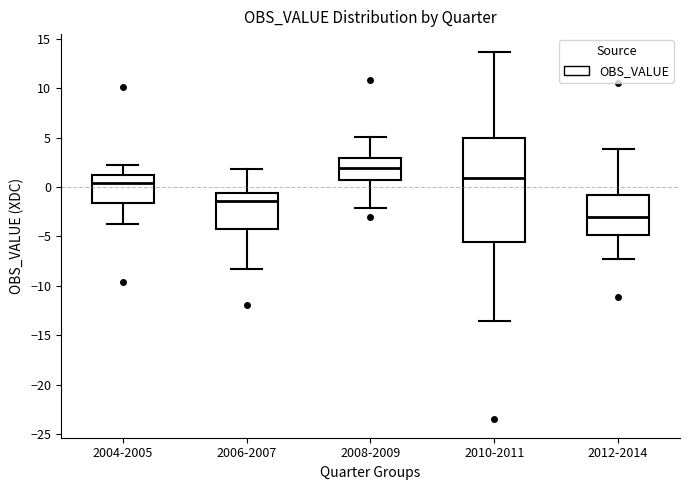

Reading left to right, read every box against the y-axis: the position of its median line, the range the box covers, and the ends of its whiskers. The values are not printed on the chart, so give them approximately, as read against the axis.

2004-2005: median 0.5, box -1.5 to 1.0, whiskers -3.5 to 2.0
2006-2007: median -1.5, box -4.0 to -0.5, whiskers -8.5 to 2.0
2008-2009: median 2.0, box 0.5 to 3.0, whiskers -2.0 to 5.0
2010-2011: median 1.0, box -5.5 to 5.0, whiskers -13.5 to 13.5
2012-2014: median -3.0, box -5.0 to -1.0, whiskers -7.5 to 4.0